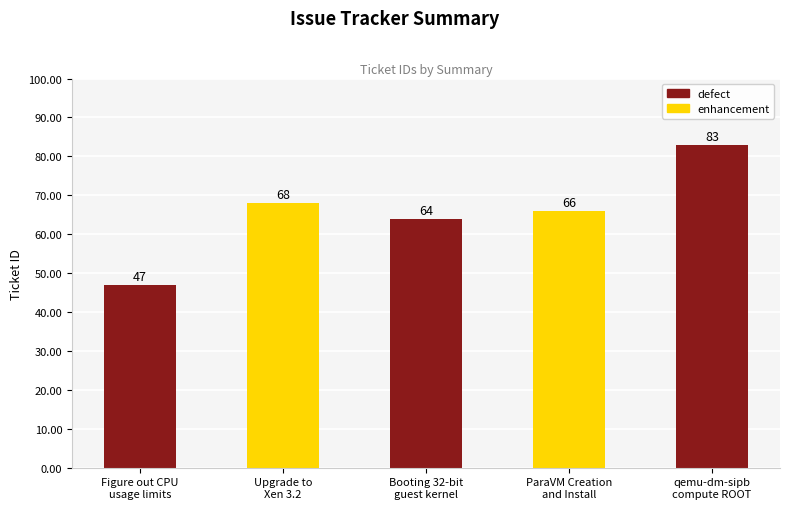

What is the difference between the maximum and minimum values?

36